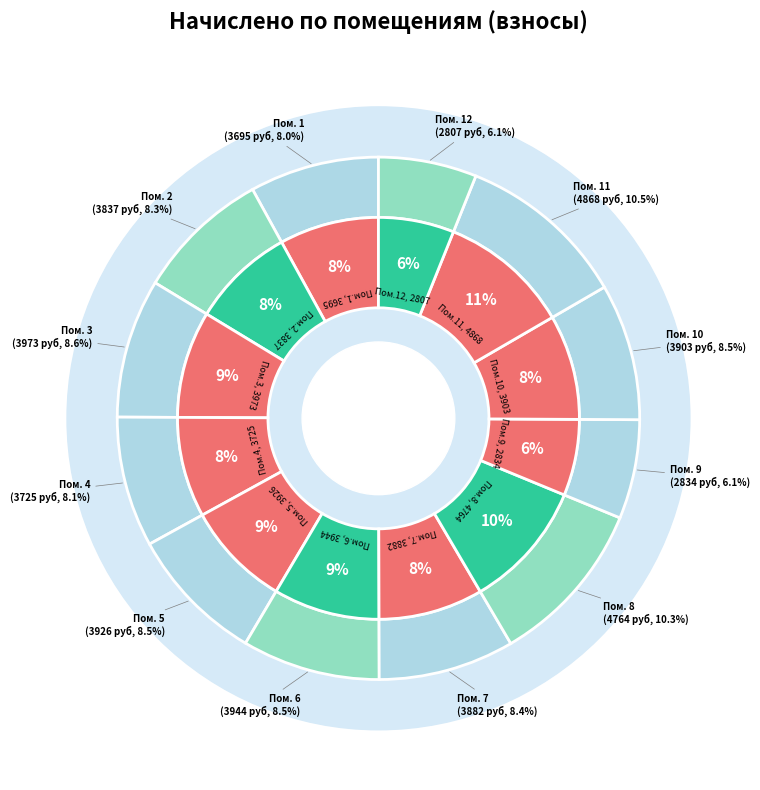

To the nearest percent, what is the average slice percentage?

8%